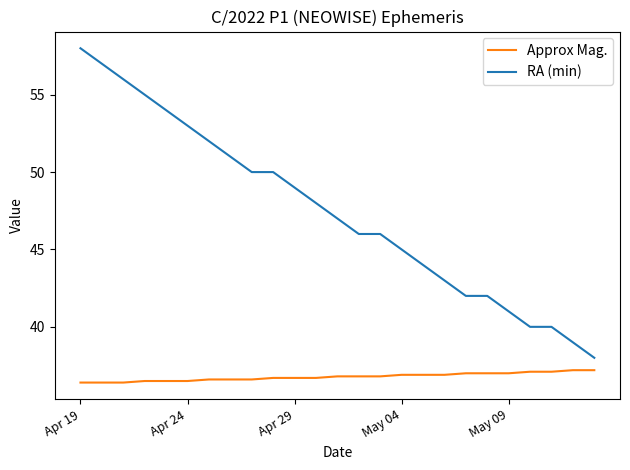

What is the minimum value for Approx Mag.?

36.4